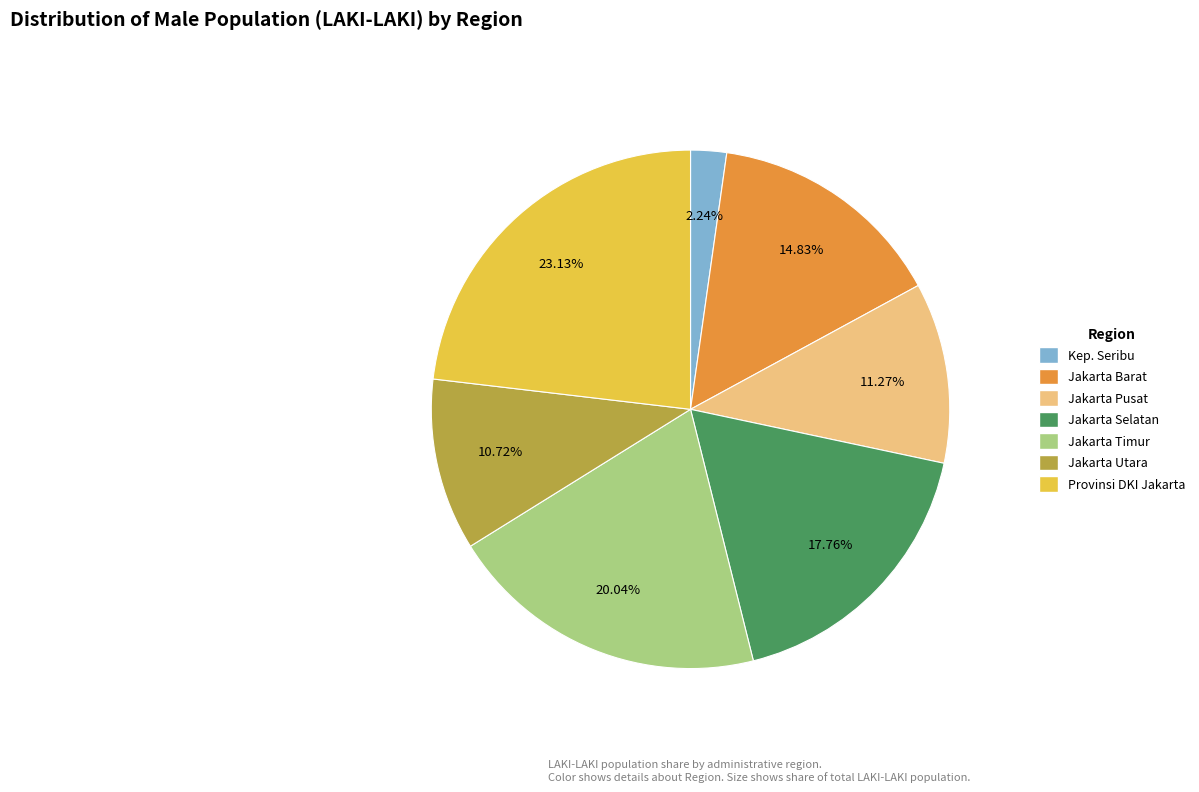

Between Kep. Seribu and Jakarta Selatan, which is larger?

Jakarta Selatan